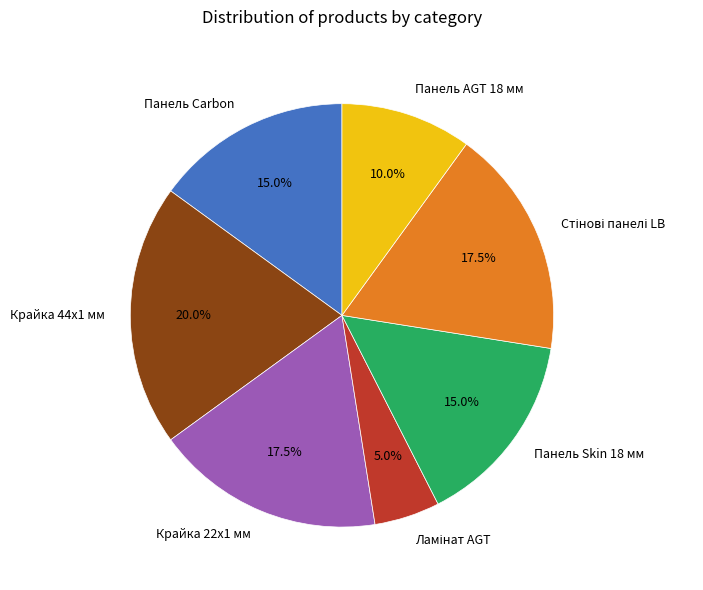

What is the largest slice in the pie chart?

Крайка 44x1 мм